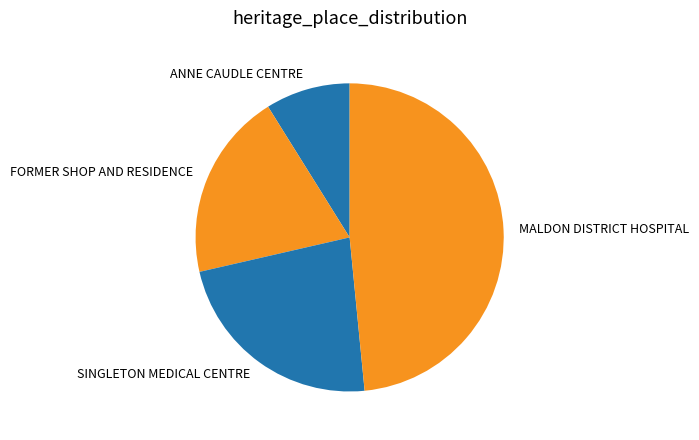

True or false: SINGLETON MEDICAL CENTRE accounts for 23% of the total.

True